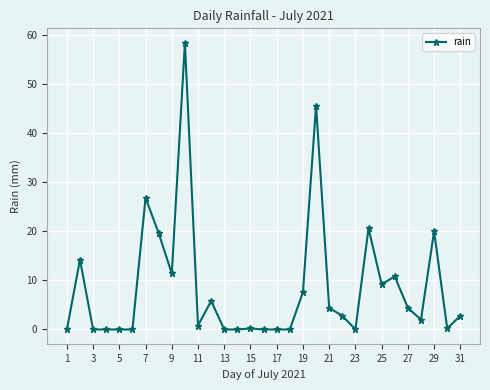

What is the difference between the second highest and minimum values?

45.6